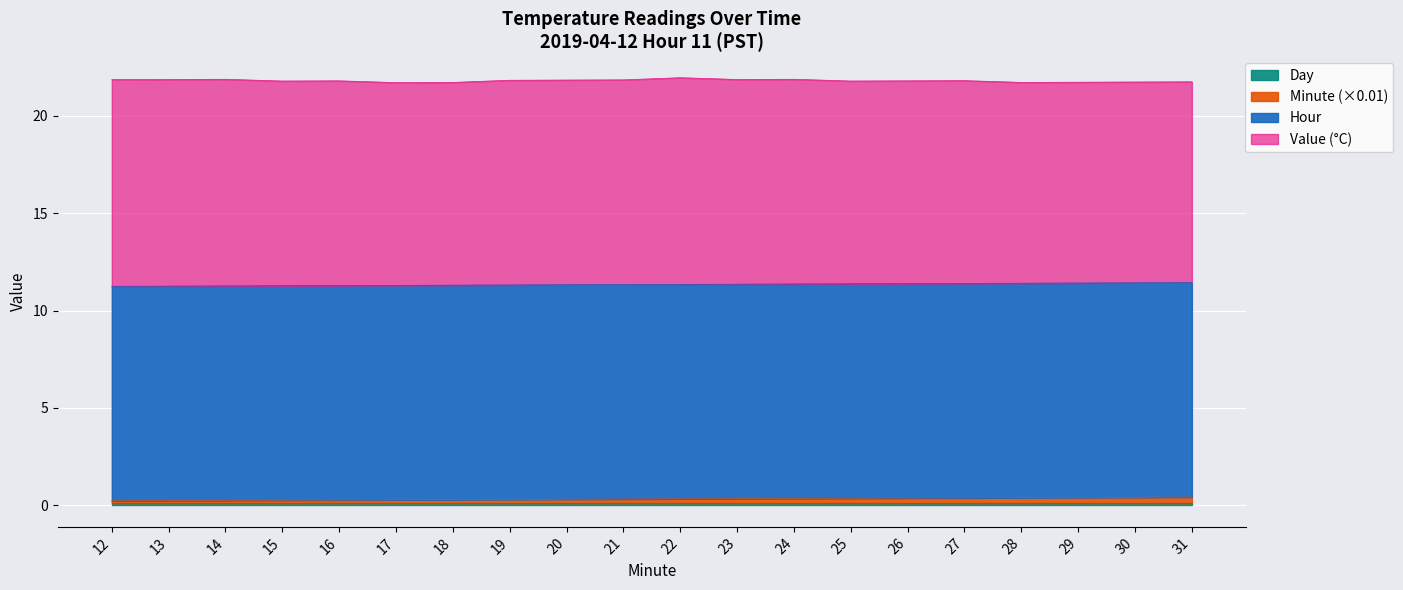

Is it true that Hour_scaled equals 11.0 at 26?

True